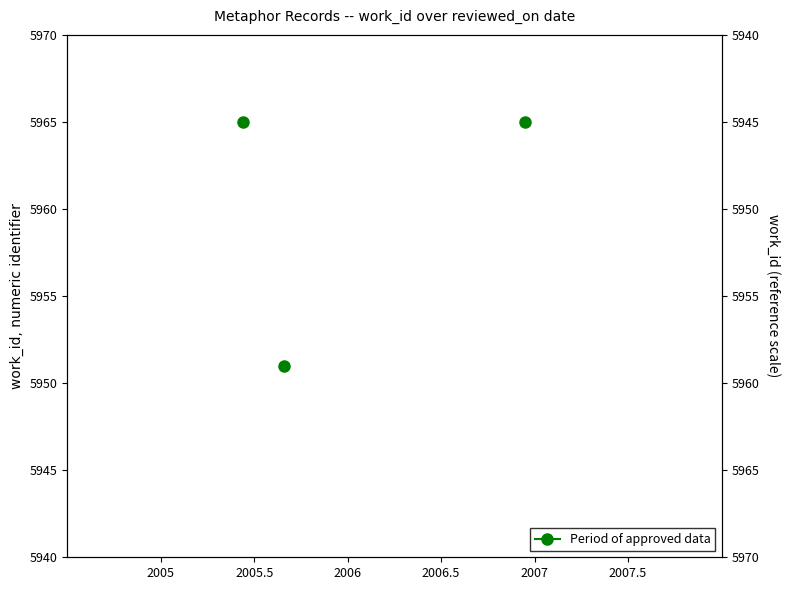

Which has a higher value, 2006 or 2005?

2006